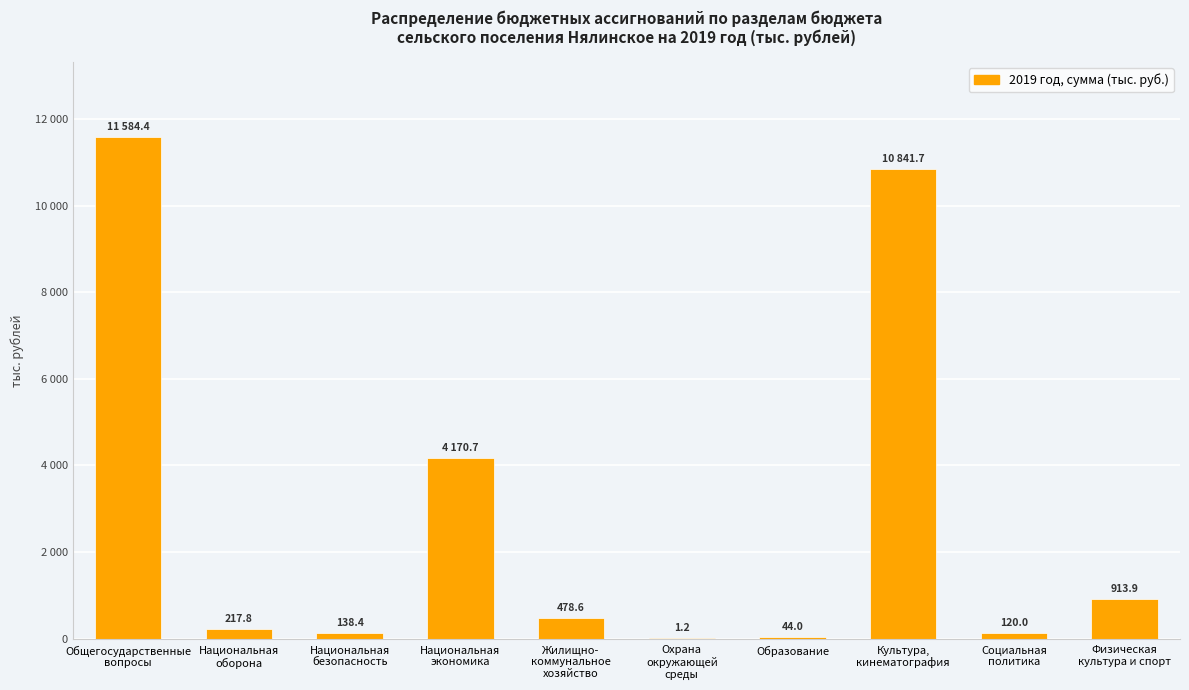

What is the difference between the values at Национальная
экономика and Общегосударственные
вопросы?

7413.7